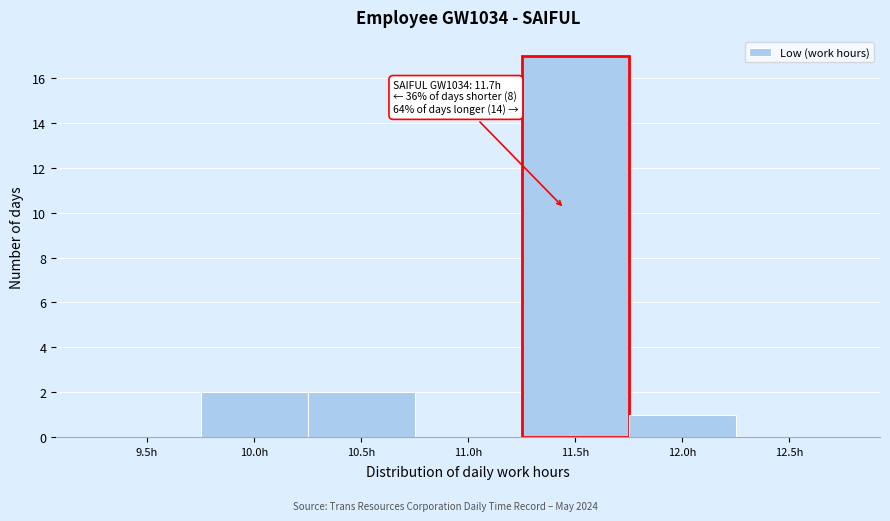

Reading left to right, extract all data points from this chart.

9.5h=0	10.0h=2	10.5h=2	11.0h=0	11.5h=17	12.0h=1	12.5h=0